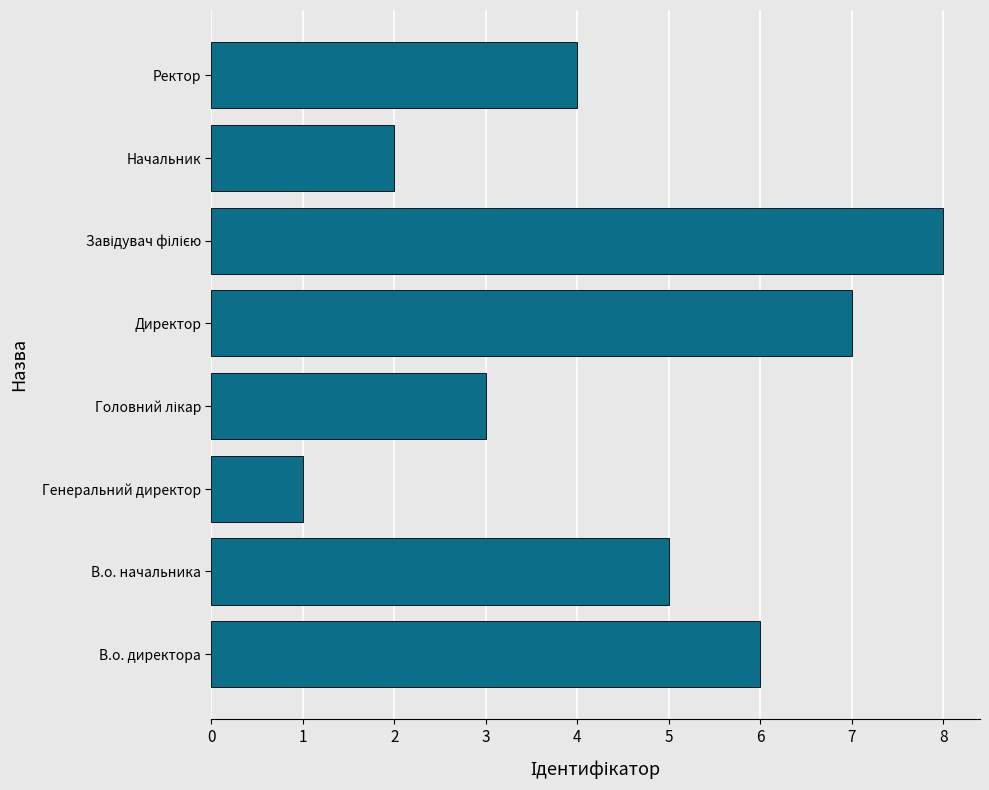

What is the change in value from Генеральний директор to Ректор?

+3